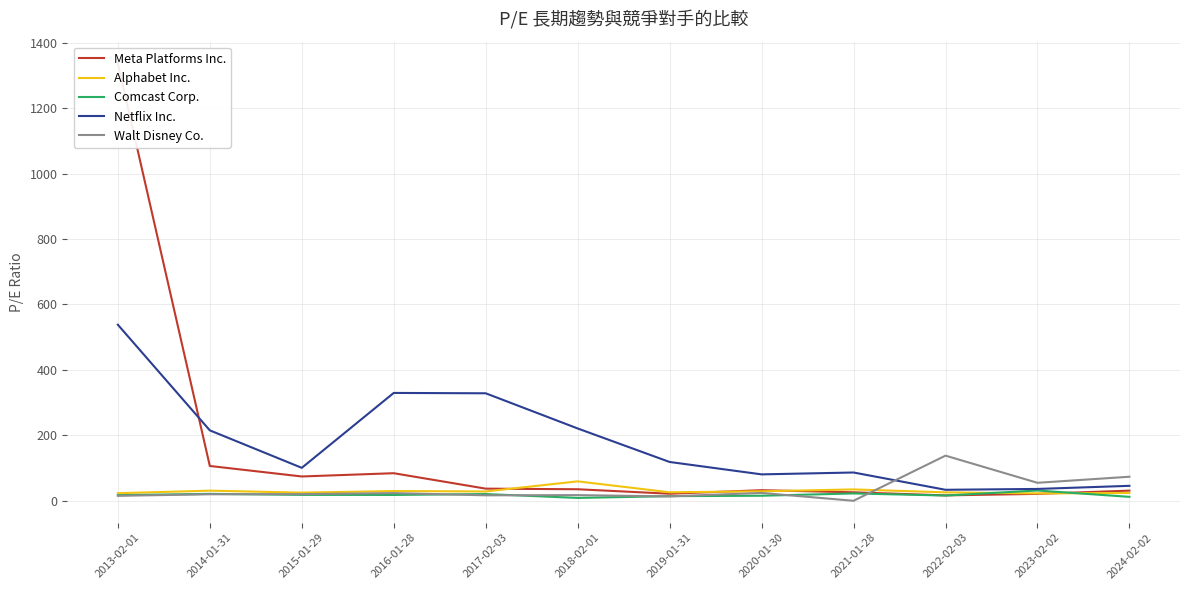

Reading left to right, list all the values displayed in this chart.

Meta Platforms Inc.: 1336.2	106.4	74.3	84.2	37.0	35.2	21.5	32.3	25.9	16.4	21.1	31.0
Alphabet Inc.: 23.1	30.9	24.9	29.7	28.4	59.3	25.9	29.0	34.6	25.7	22.5	23.9
Comcast Corp.: 17.1	21.1	18.0	17.8	20.6	8.7	14.1	15.4	22.4	16.0	31.4	12.0
Netflix Inc.: 537.9	215.2	100.6	329.5	328.4	220.9	118.5	80.7	86.4	33.6	36.2	45.6
Walt Disney Co.: 15.2	19.8	20.3	23.4	16.6	17.3	13.4	24.0	0.0	137.9	54.9	73.4